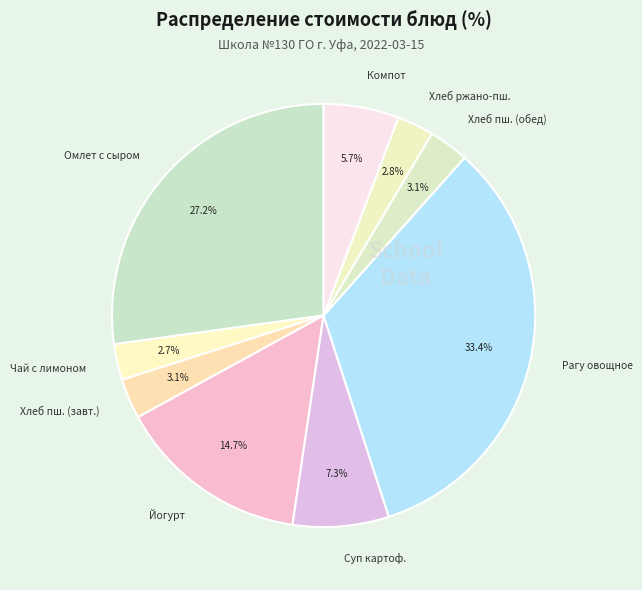

To the nearest percent, what is the difference between the largest and smallest slice percentages?

31%